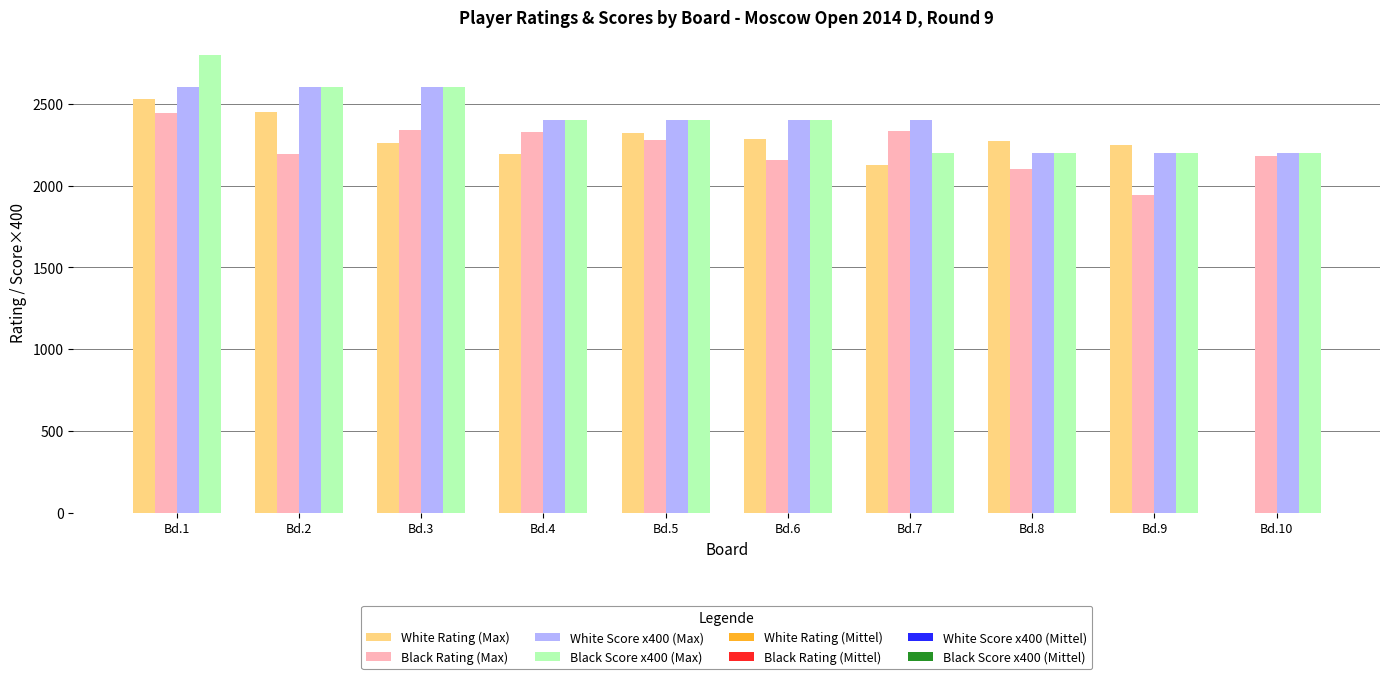

What is the sum of all White Score x400 (Max) values?

24000.0